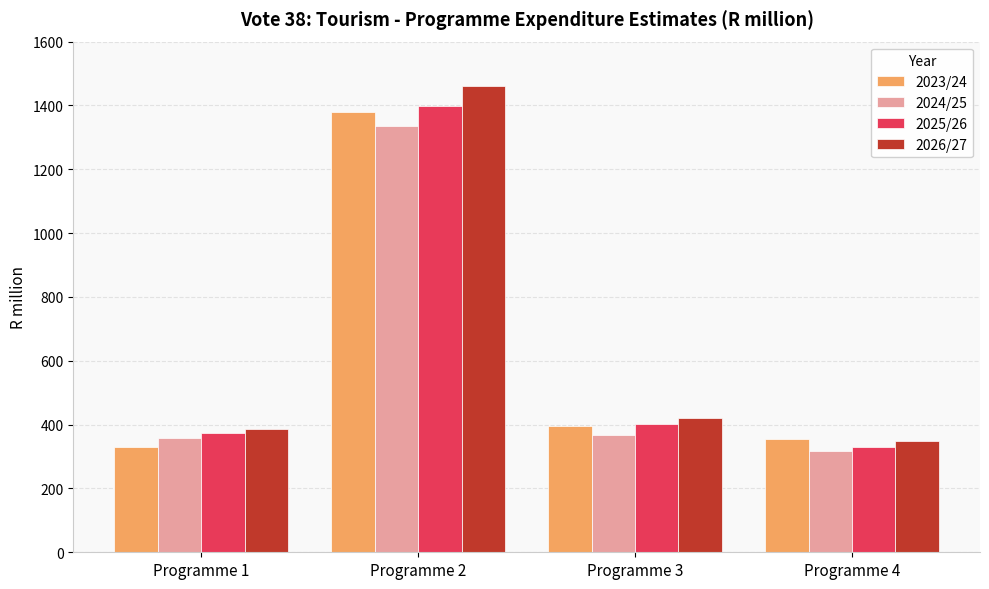

Does the chart contain any negative values?

No